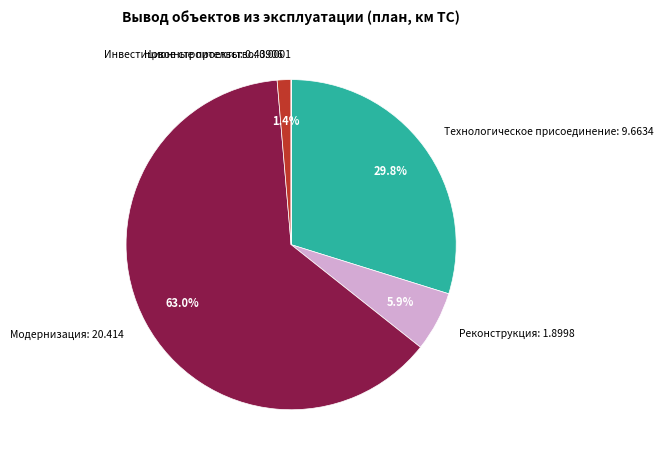

Does Технологическое присоединение represent more than half of the total?

No